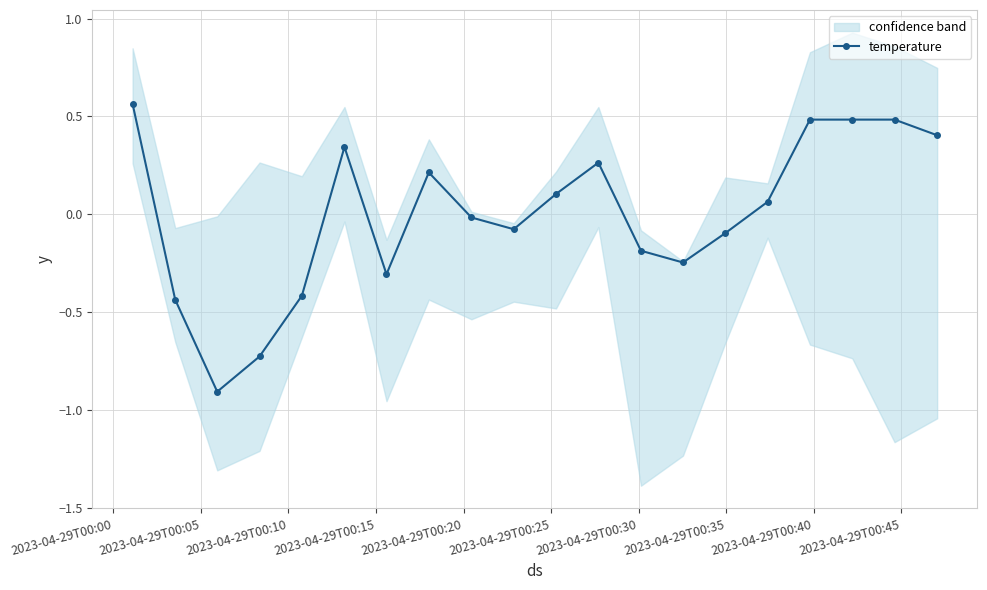

True or false: temperature has more than 2 points higher than both neighbors.

True